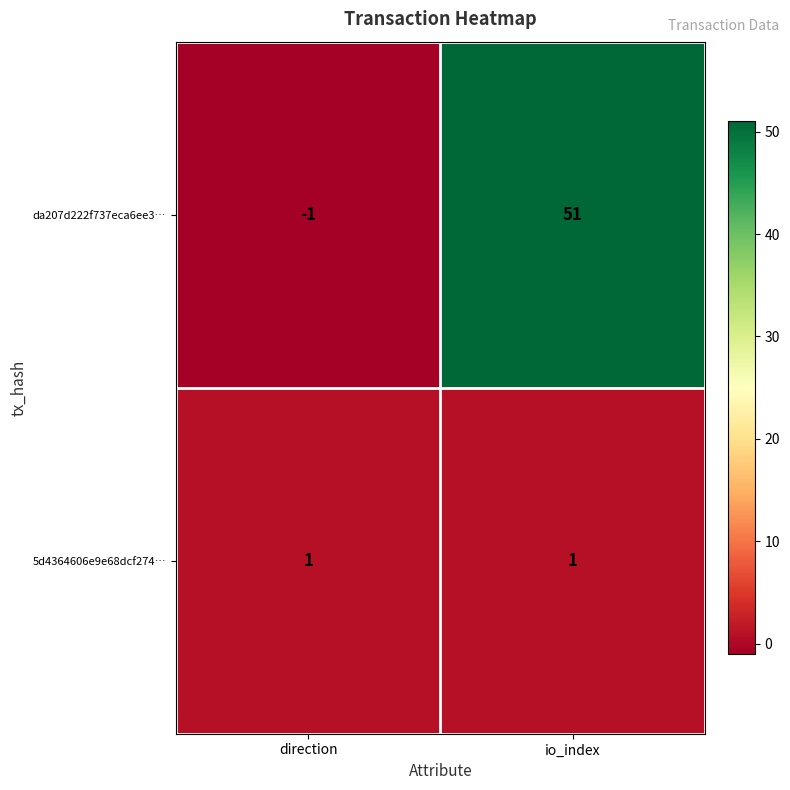

What is the sum of all da207d222f737eca6ee3… values?

50